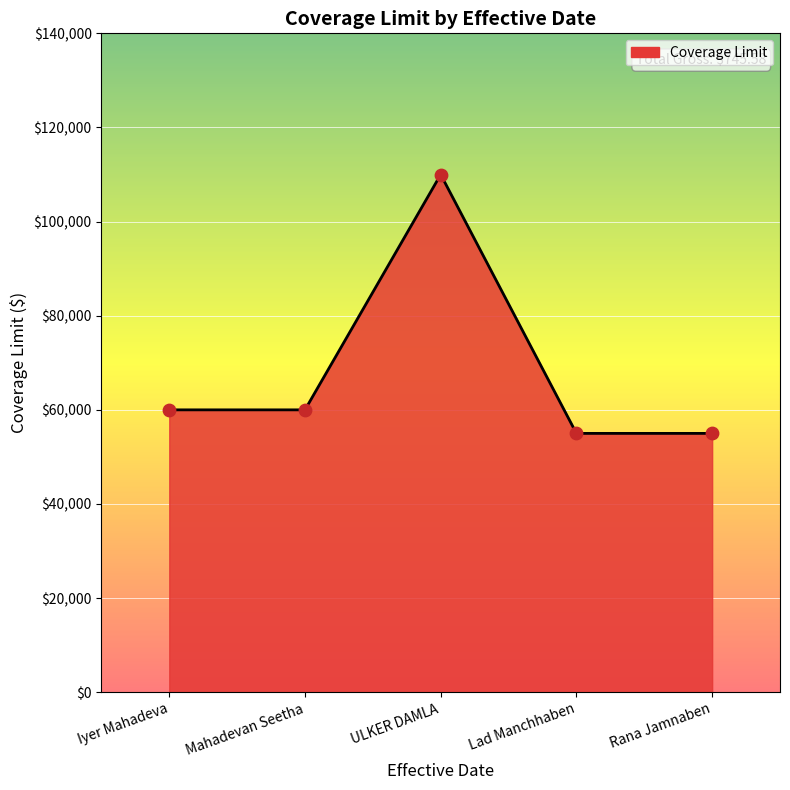

What is the change in value from Mahadevan Seetha to Rana Jamnaben?

-5000